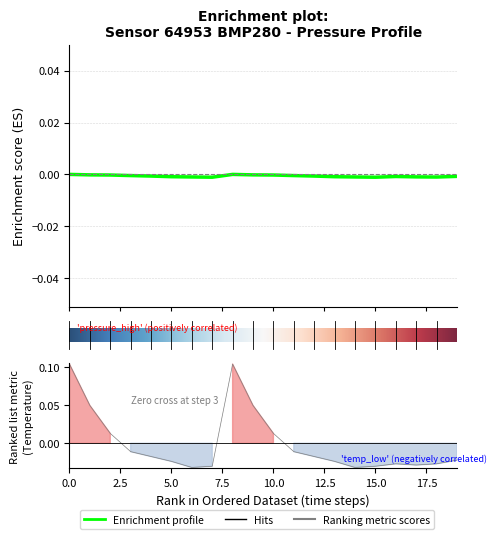

The value of pressure at 19 is -0.0. True or false?

True